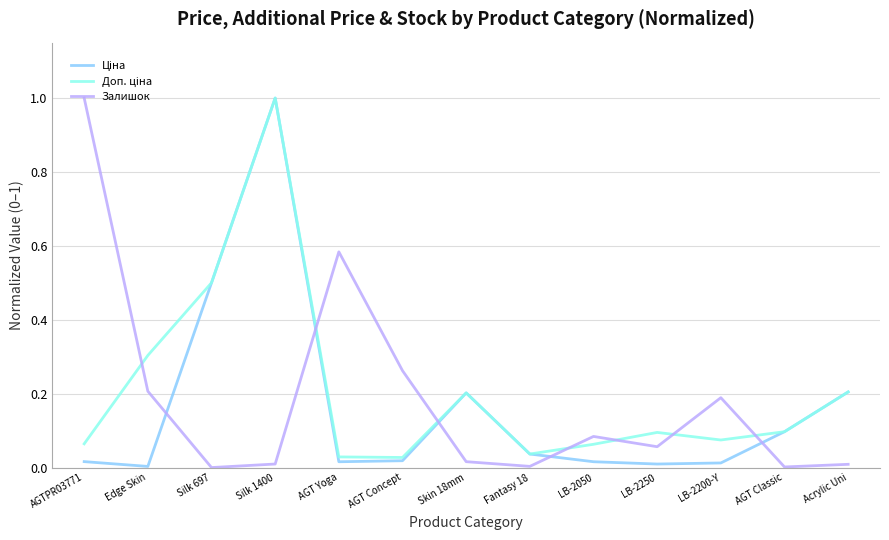

What position from the right is Silk 697?

11